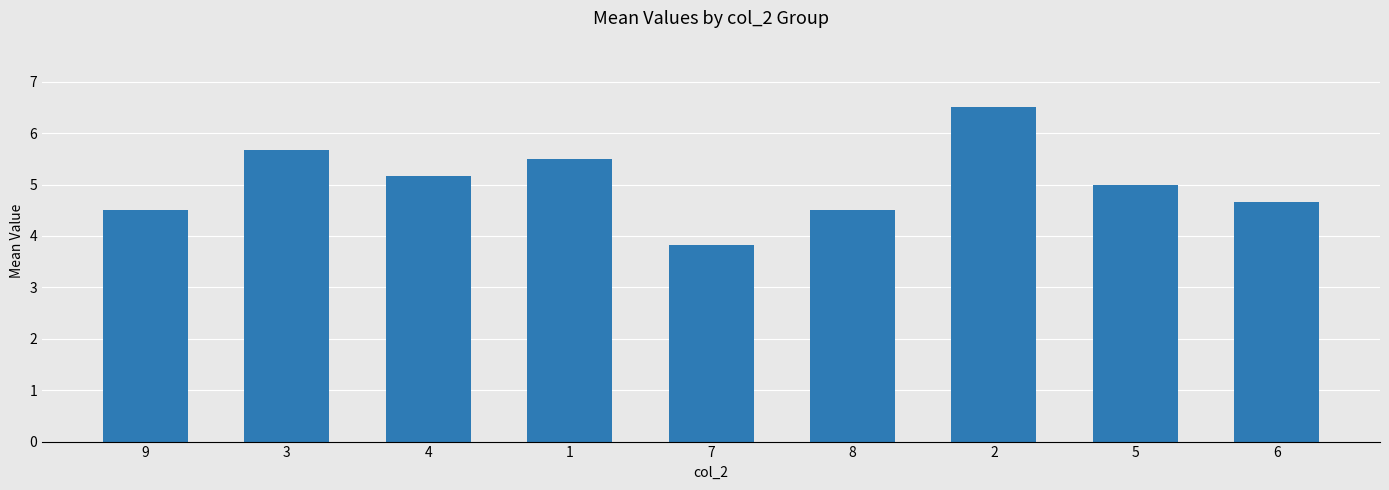

Which has a higher value, 3 or 1?

3